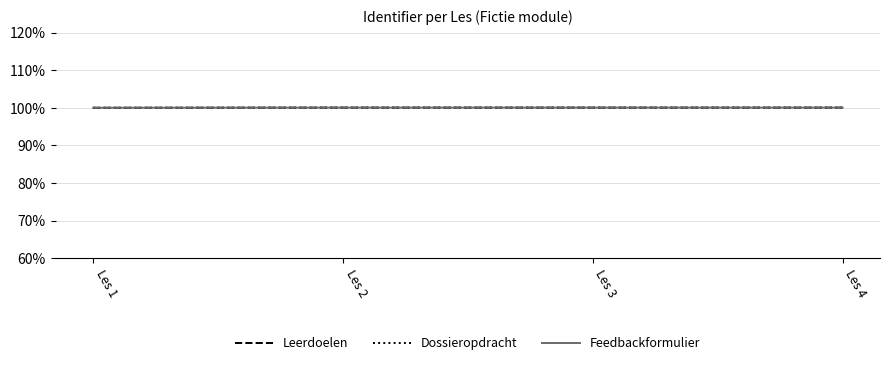

What is the maximum value for Dossieropdracht?

100.0